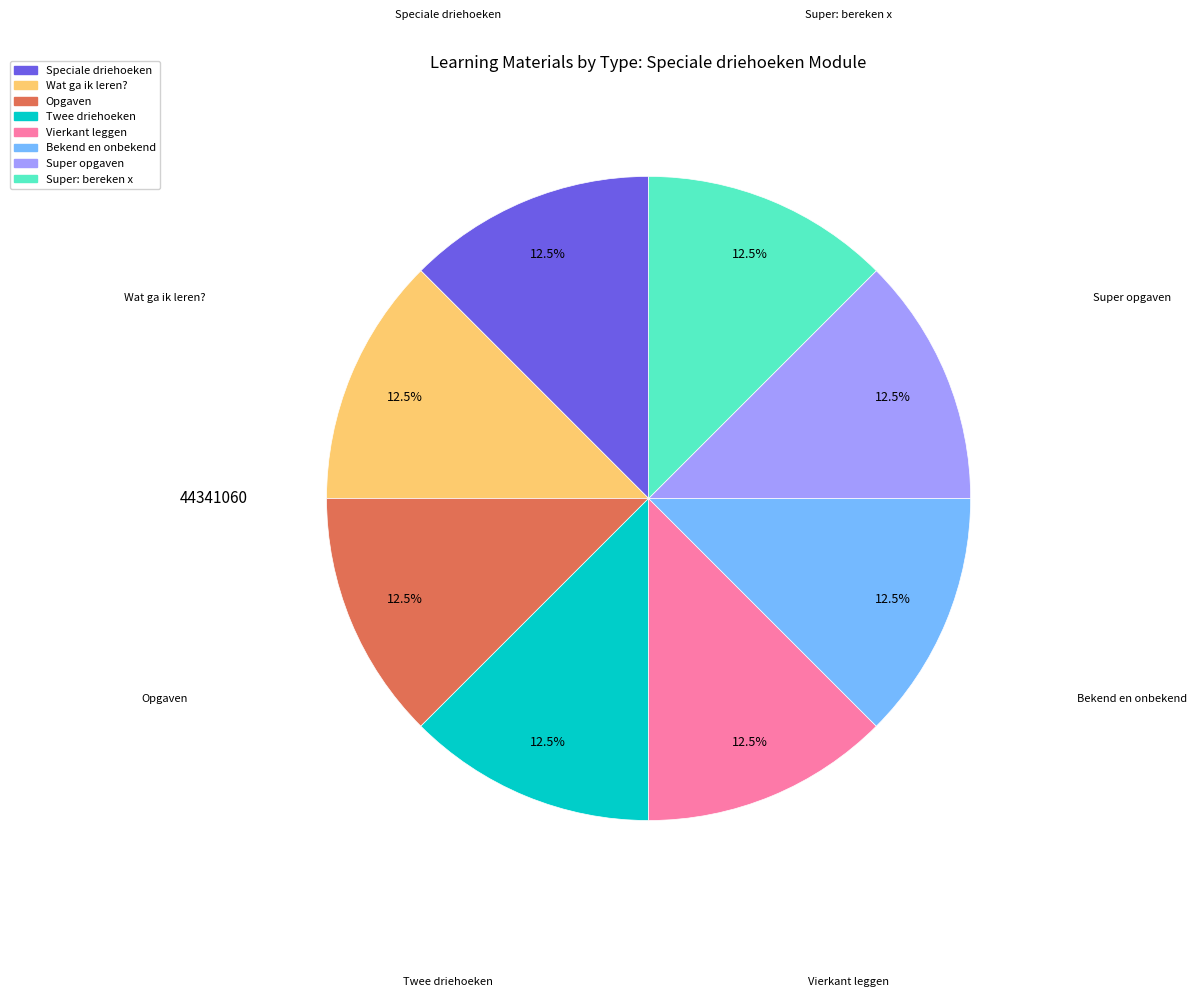

How many slices are in this pie chart?

8